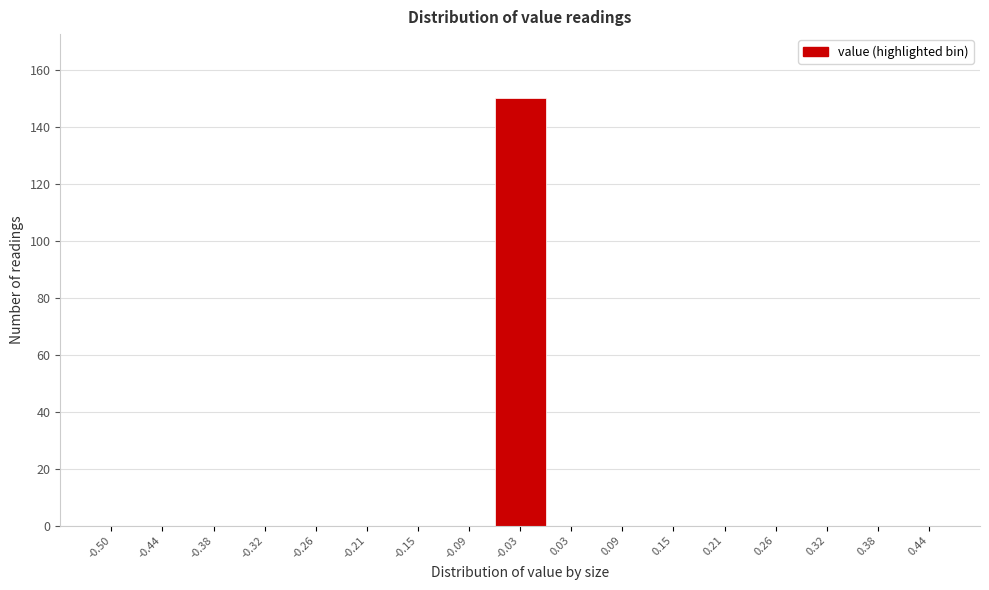

Reading left to right, transcribe all the data shown in this chart.

-0.50=0	-0.44=0	-0.38=0	-0.32=0	-0.26=0	-0.21=0	-0.15=0	-0.09=0	-0.03=150	0.03=0	0.09=0	0.15=0	0.21=0	0.26=0	0.32=0	0.38=0	0.44=0